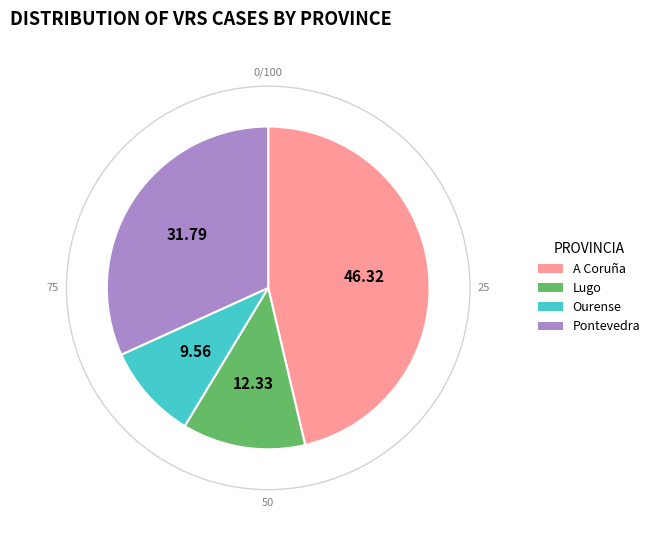

Is it true that Ourense is 19% of the pie?

False